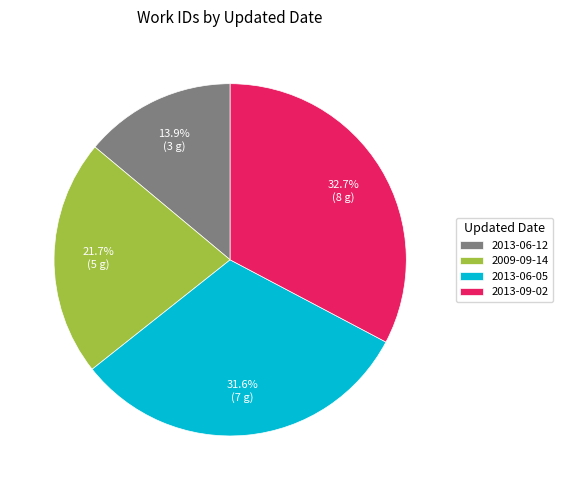

To the nearest percent, what is the combined percentage of 2013-09-02 and 2013-06-12?

47%